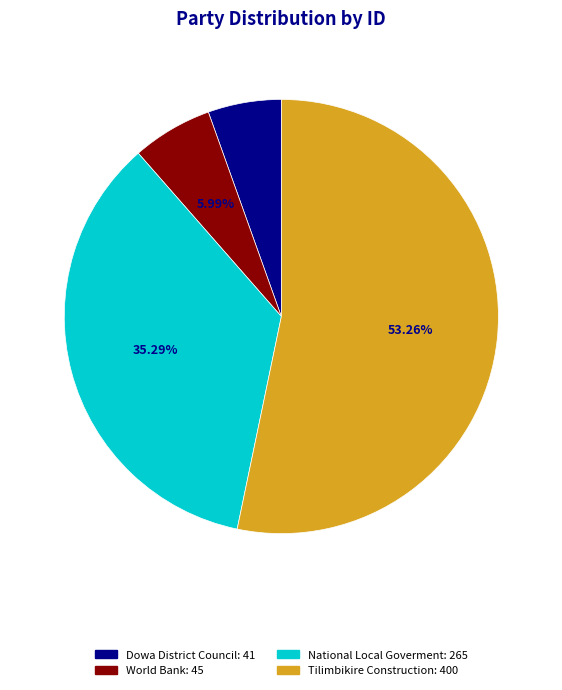

What portion of the pie excludes Dowa District Council?

94.5%